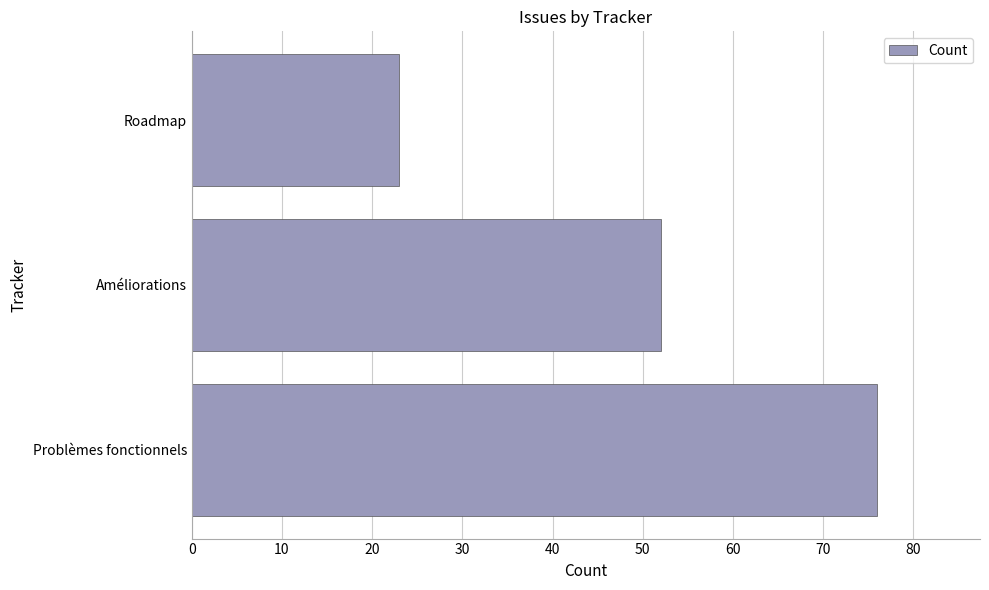

What is the difference between the second highest and minimum values?

29